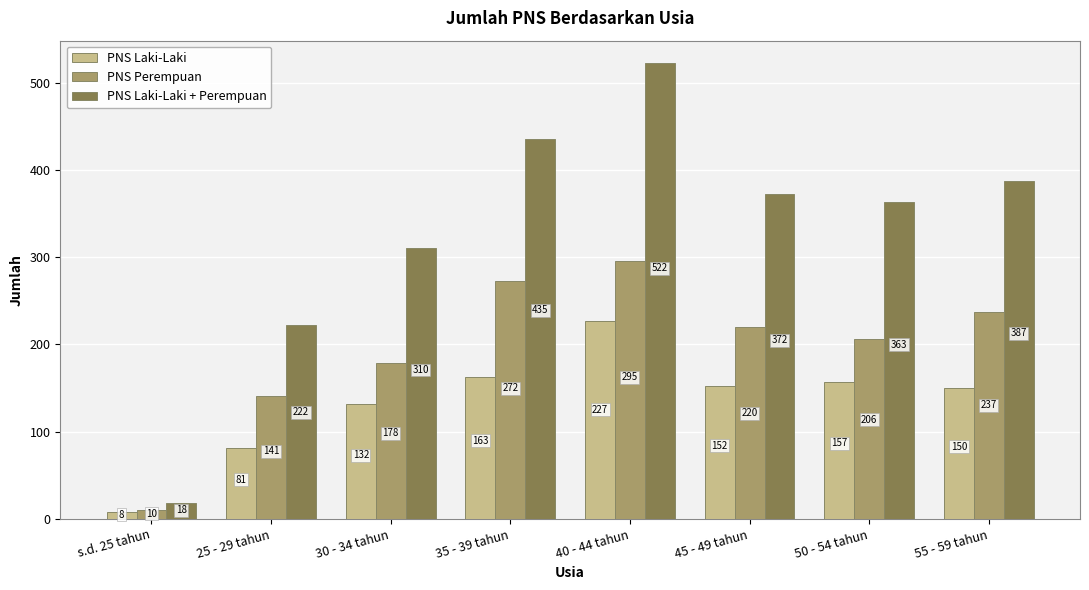

What is the label of the 7th bar from the left?

50 - 54 tahun